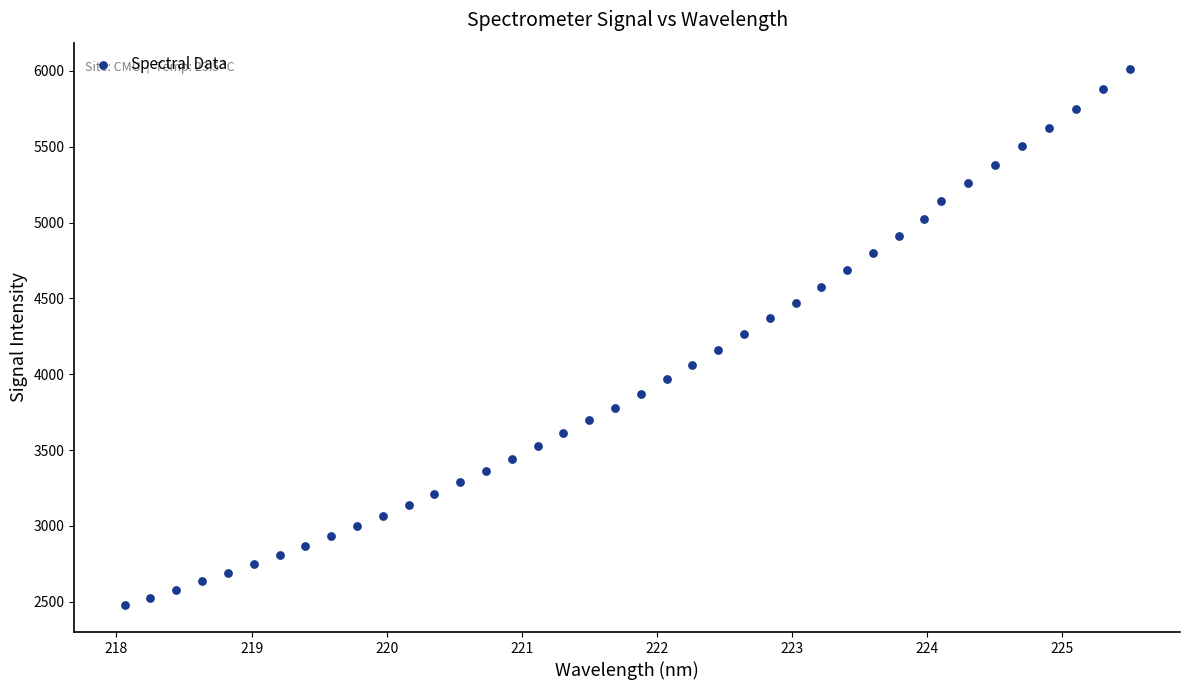

What is the range of Y values (max minus min)?

3533.8